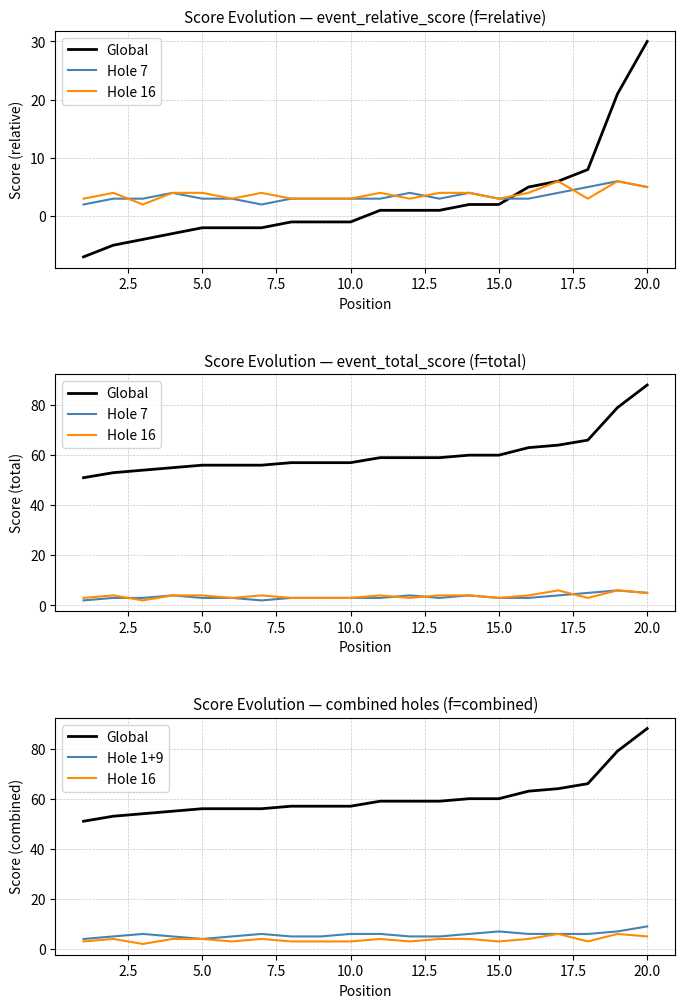

The Hole 1+9 series shows 7 at 12.5. True or false?

False